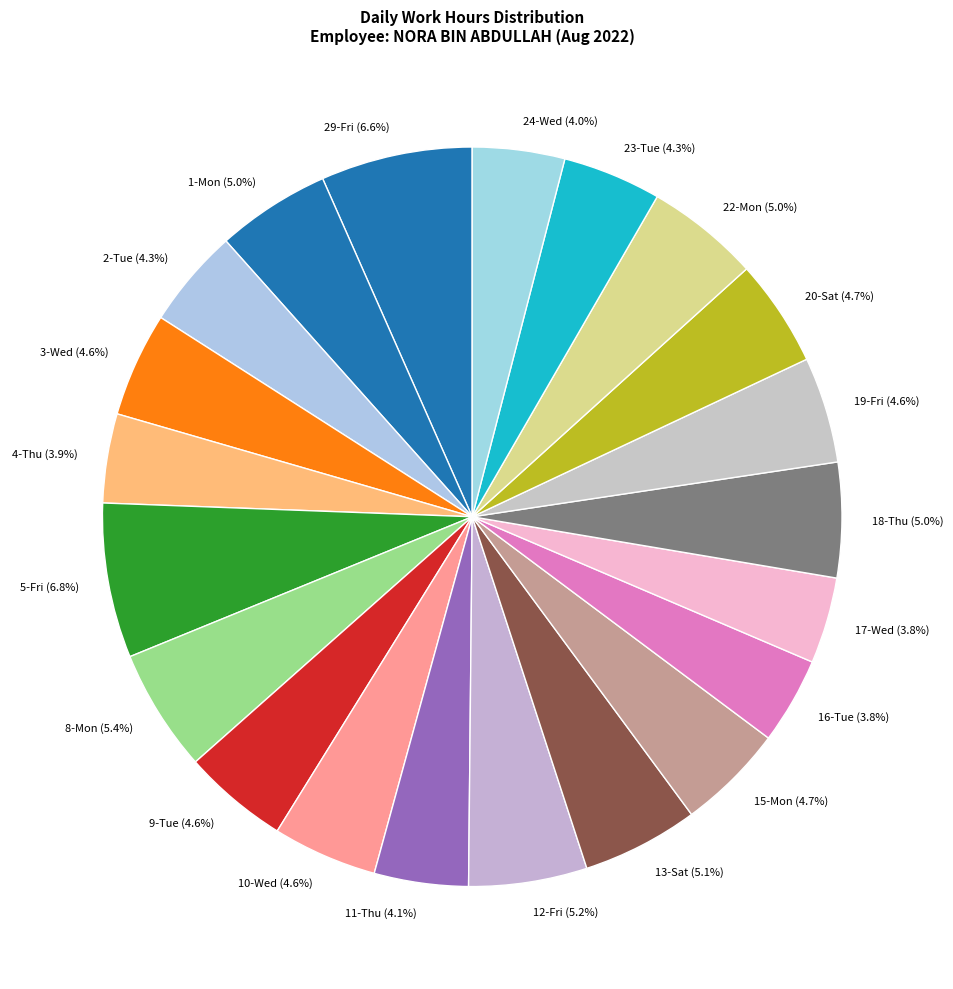

To the nearest percent, what percentage of the pie is 4-Thu?

4%